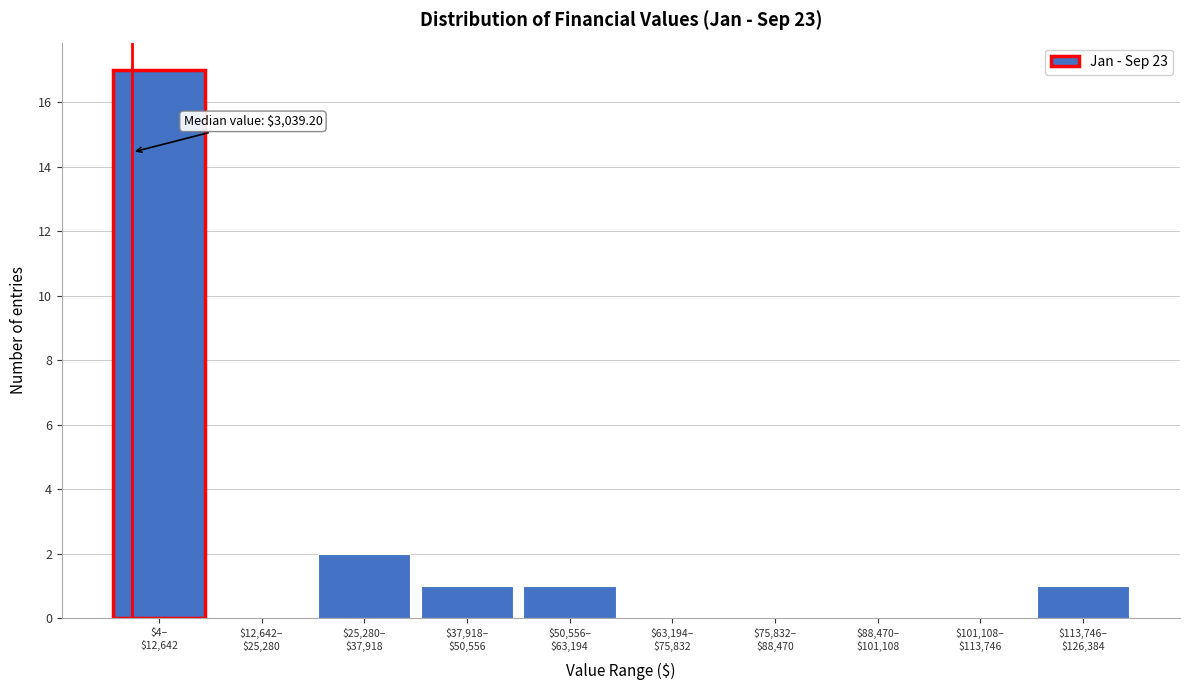

What is the greatest value displayed?

17